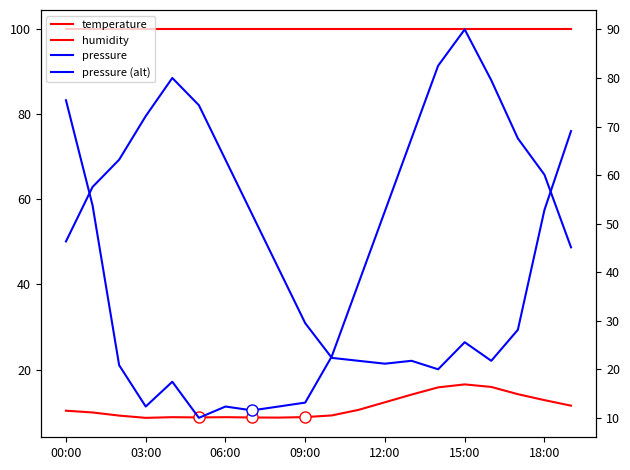

What is the difference between the maximum and minimum values in the pressure series?

80.0